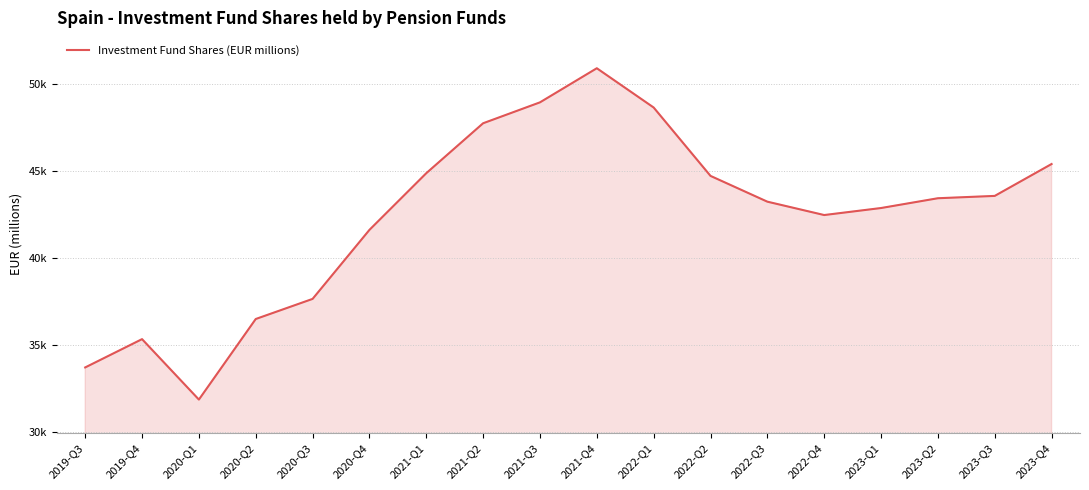

What is the change in value from 2020-Q4 to 2022-Q2?

+3101